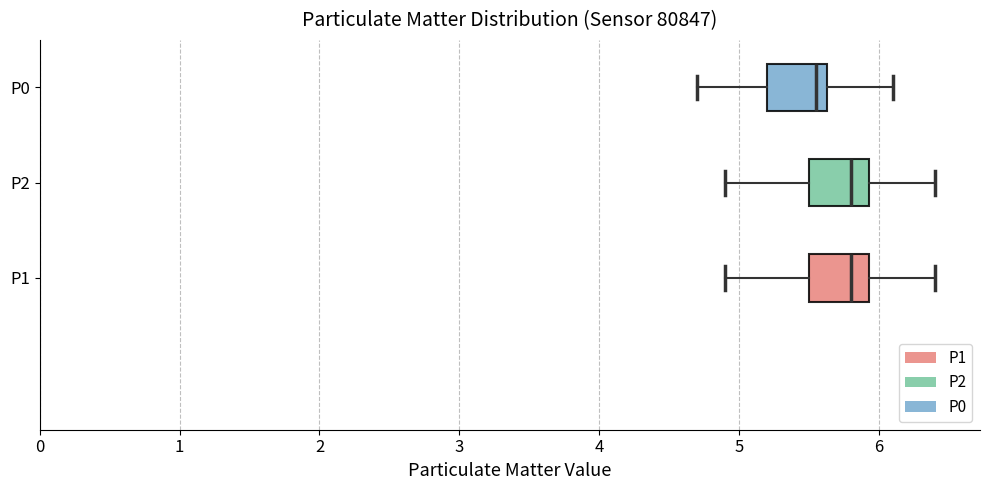

Reading bottom to top, transcribe this box plot: for each box, give where its median line is, the range the box spans, and where its two whiskers end, as read against the x-axis. The values are not printed on the chart, so give them approximately, as read against the axis.

P1: median 5.8, box 5.5 to 5.9, whiskers 4.9 to 6.4
P2: median 5.8, box 5.5 to 5.9, whiskers 4.9 to 6.4
P0: median 5.6 (just left of the box's right edge), box 5.2 to 5.6, whiskers 4.7 to 6.1